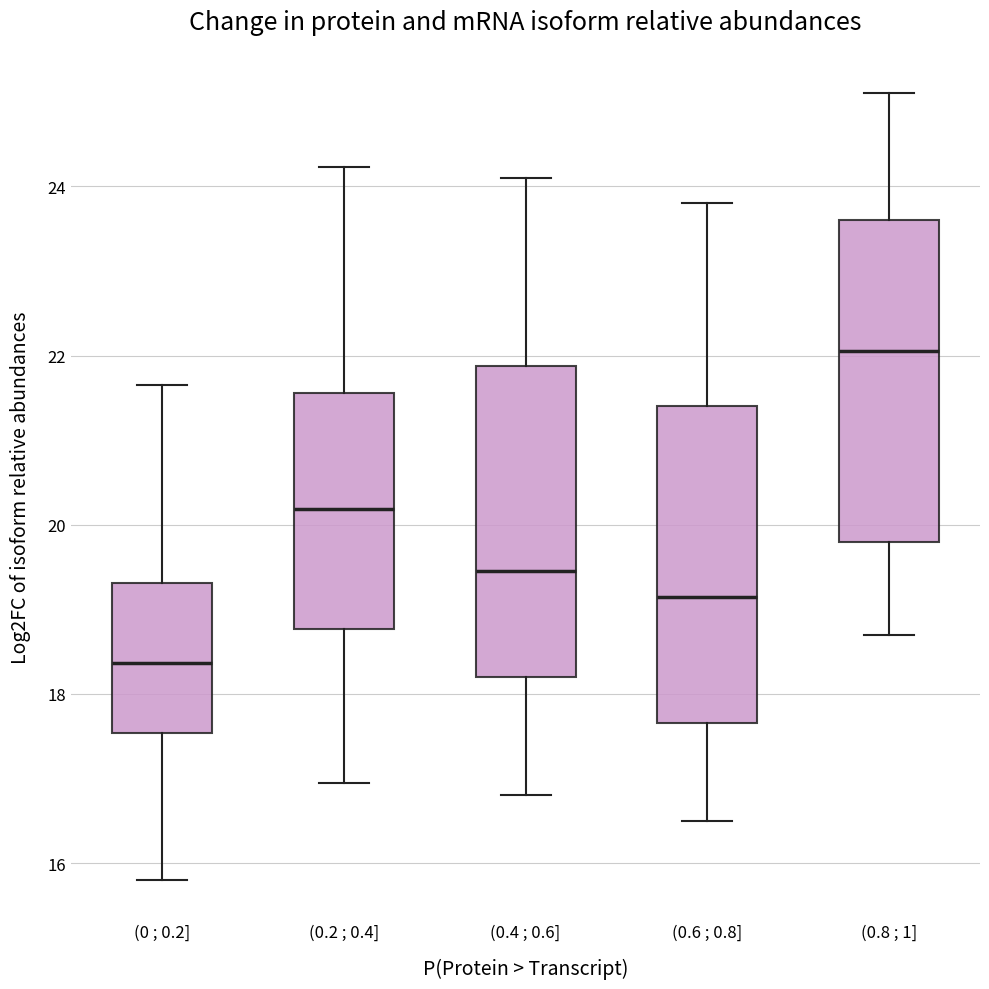

Reading left to right, transcribe this box plot: for each box, give where its median line is, the range the box spans, and where its two whiskers end, as read against the y-axis. The values are not printed on the chart, so give them approximately, as read against the axis.

(0 ; 0.2]: median 18.4, box 17.6 to 19.4, whiskers 15.8 to 21.6
(0.2 ; 0.4]: median 20.2, box 18.8 to 21.6, whiskers 17.0 to 24.2
(0.4 ; 0.6]: median 19.4, box 18.2 to 21.8, whiskers 16.8 to 24.2
(0.6 ; 0.8]: median 19.2, box 17.6 to 21.4, whiskers 16.6 to 23.8
(0.8 ; 1]: median 22.0, box 19.8 to 23.6, whiskers 18.8 to 25.2